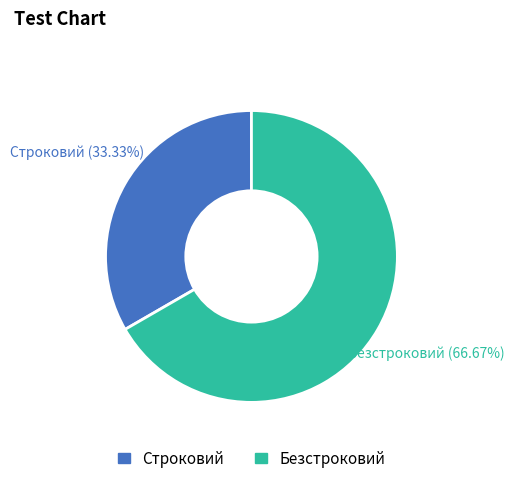

Does any single category account for the majority?

Yes